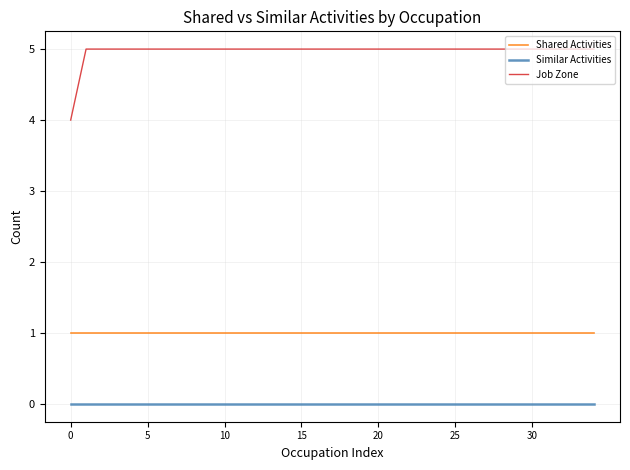

Does the chart display data point markers on the line(s)?

No